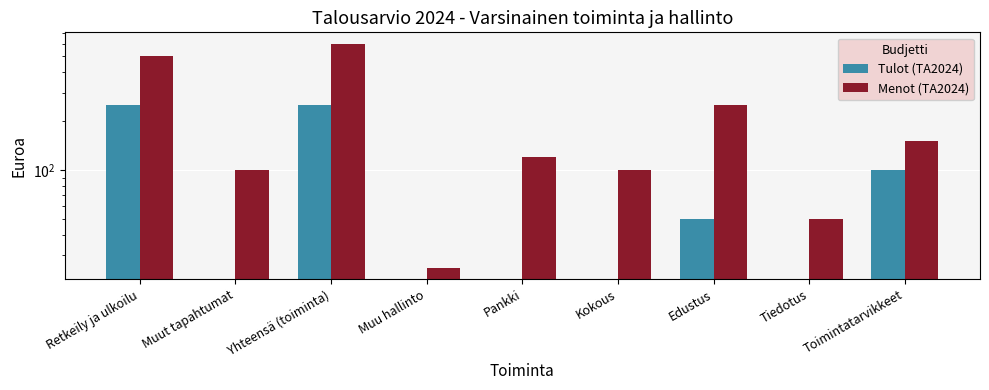

Reading right to left, extract all data points from this chart.

Tulot (TA2024): Toimintatarvikkeet=100	Tiedotus=0	Edustus=50	Kokous=0	Pankki=0	Muu hallinto=0	Yhteensä (toiminta)=250	Muut tapahtumat=0	Retkeily ja ulkoilu=250
Menot (TA2024): Toimintatarvikkeet=150	Tiedotus=50	Edustus=250	Kokous=100	Pankki=120	Muu hallinto=25	Yhteensä (toiminta)=600	Muut tapahtumat=100	Retkeily ja ulkoilu=500